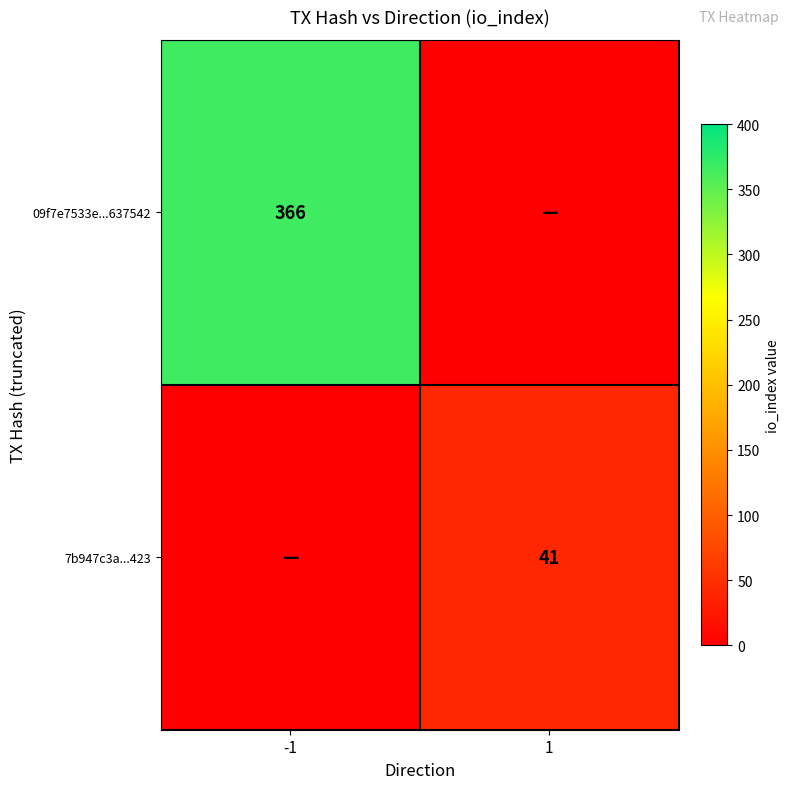

The value of 7b947c3a...423 at 1 is 23. True or false?

False